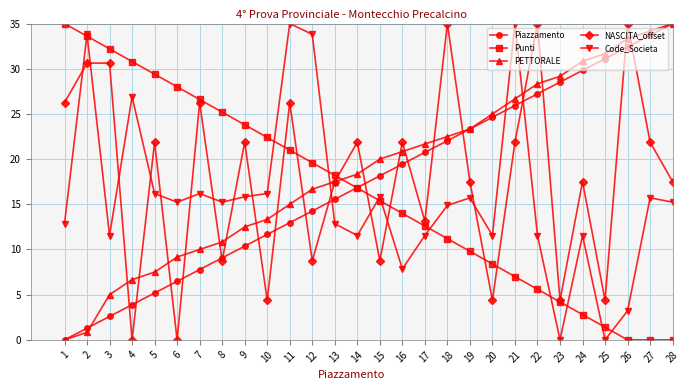

How many lines are shown in the chart?

5